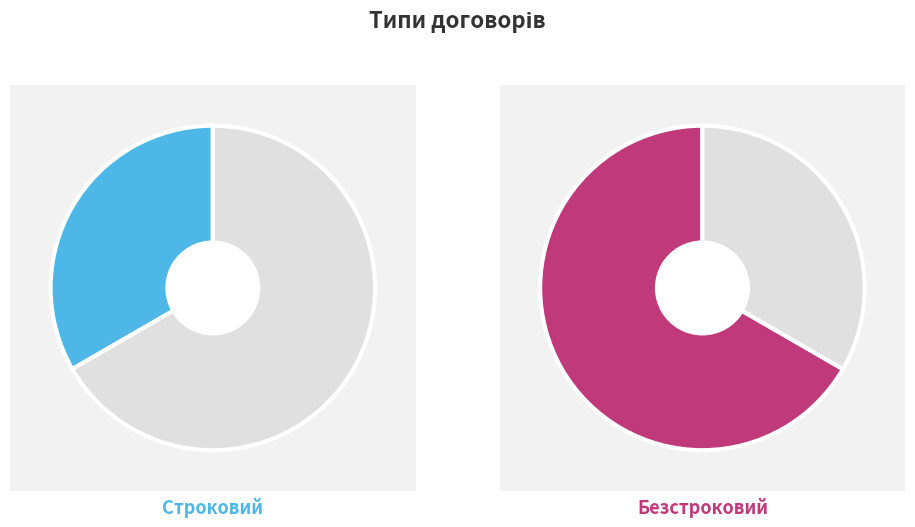

Rank the categories by value from highest to lowest.

Безстроковий, Строковий